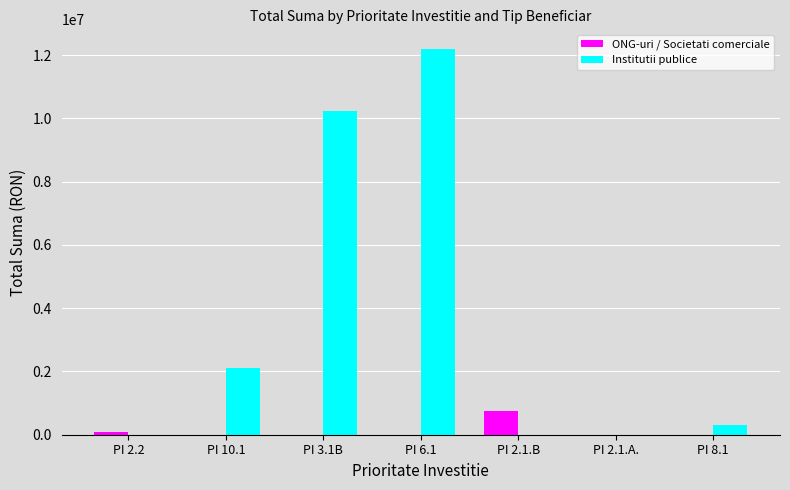

How many series are shown in this chart?

2